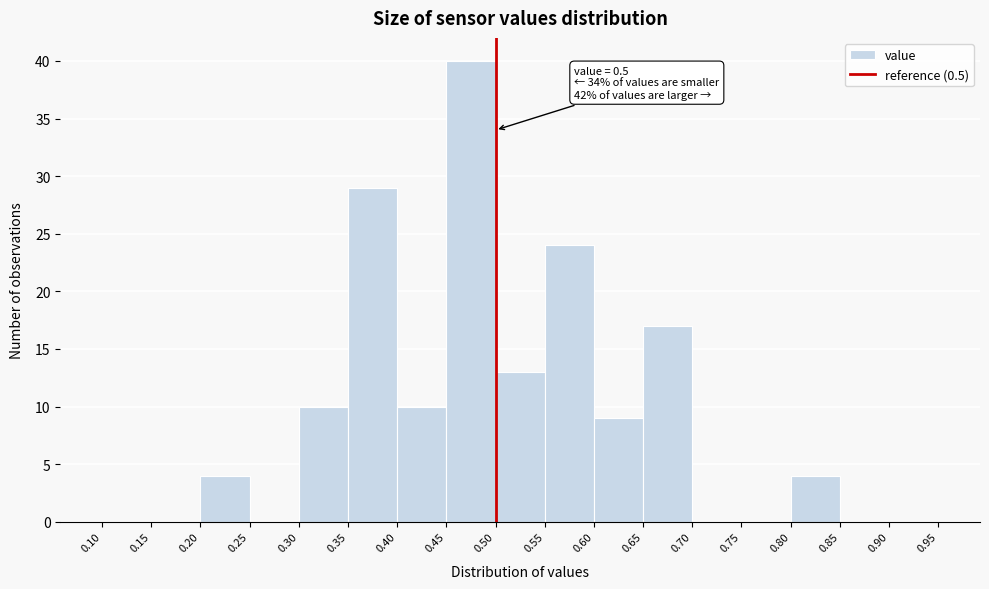

Which range on the x-axis has the tallest bar?

0.45 to 0.50